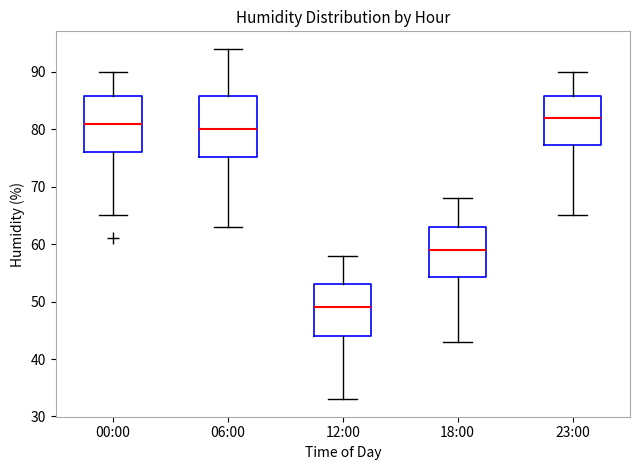

Reading left to right, read every box against the y-axis: the position of its median line, the range the box covers, and the ends of its whiskers. The values are not printed on the chart, so give them approximately, as read against the axis.

00:00: median 81, box 76 to 86, whiskers 65 to 90
06:00: median 80, box 75 to 86, whiskers 63 to 94
12:00: median 49, box 44 to 53, whiskers 33 to 58
18:00: median 59, box 54 to 63, whiskers 43 to 68
23:00: median 82, box 77 to 86, whiskers 65 to 90